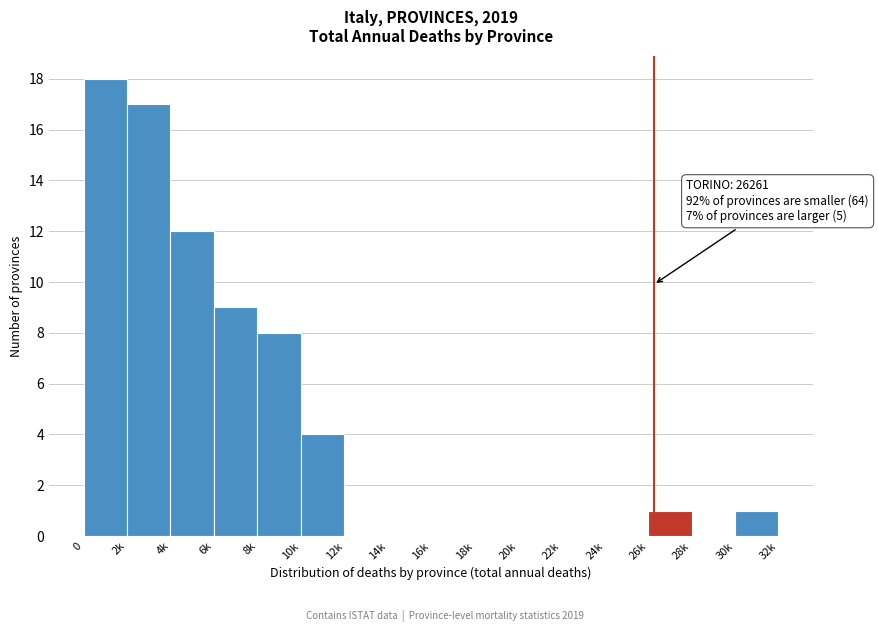

Reading left to right, list all the values displayed in this chart.

0=18	2k=17	4k=12	6k=9	8k=8	10k=4	12k=0	14k=0	16k=0	18k=0	20k=0	22k=0	24k=0	26k=1	28k=0	30k=1